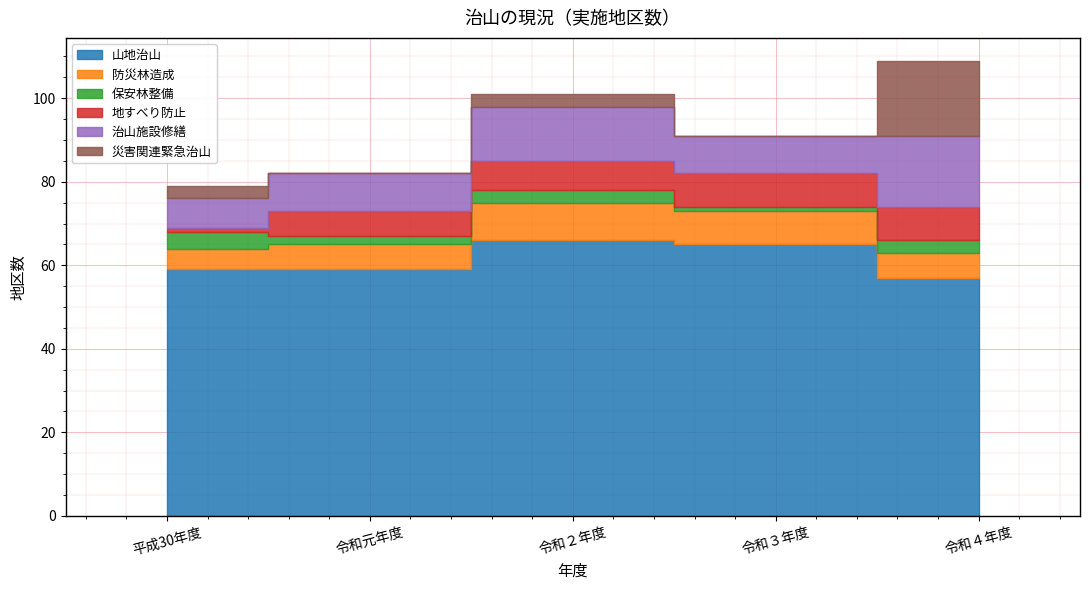

What is the greatest value displayed?

66